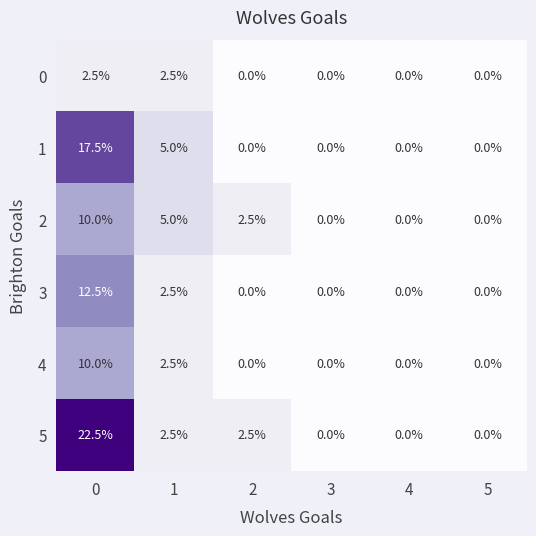

What is the total value across all series at 2?

5.0